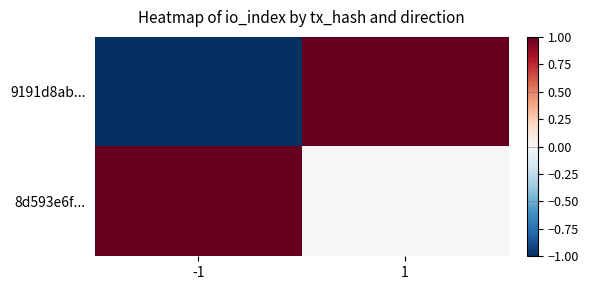

At how many categories does at least one series exceed 0?

2